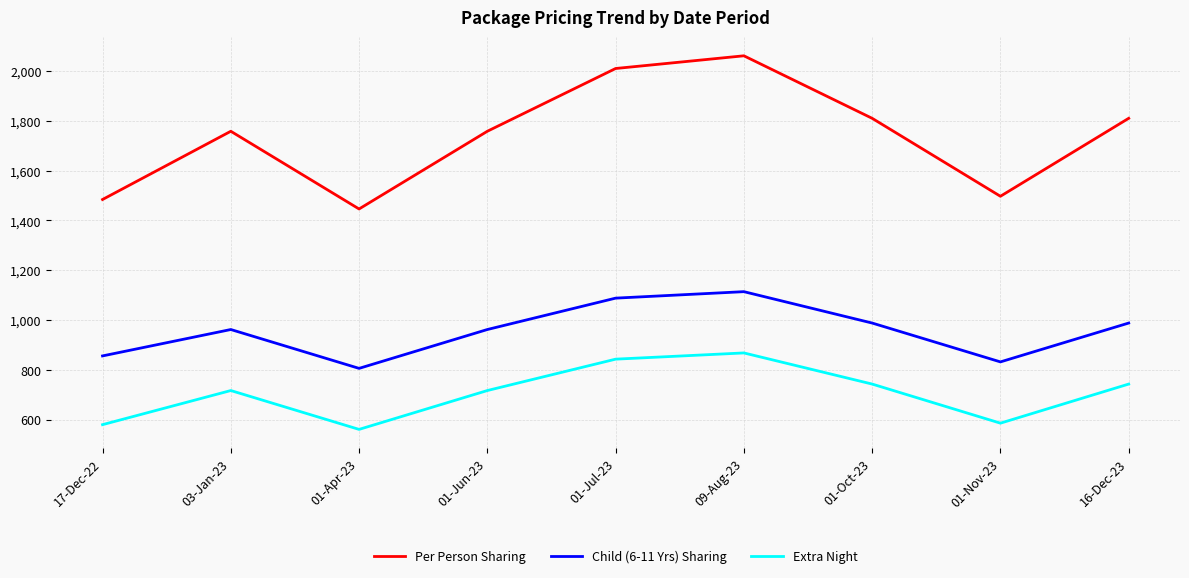

Is it true that Extra Night equals 1205 at 01-Jun-23?

False